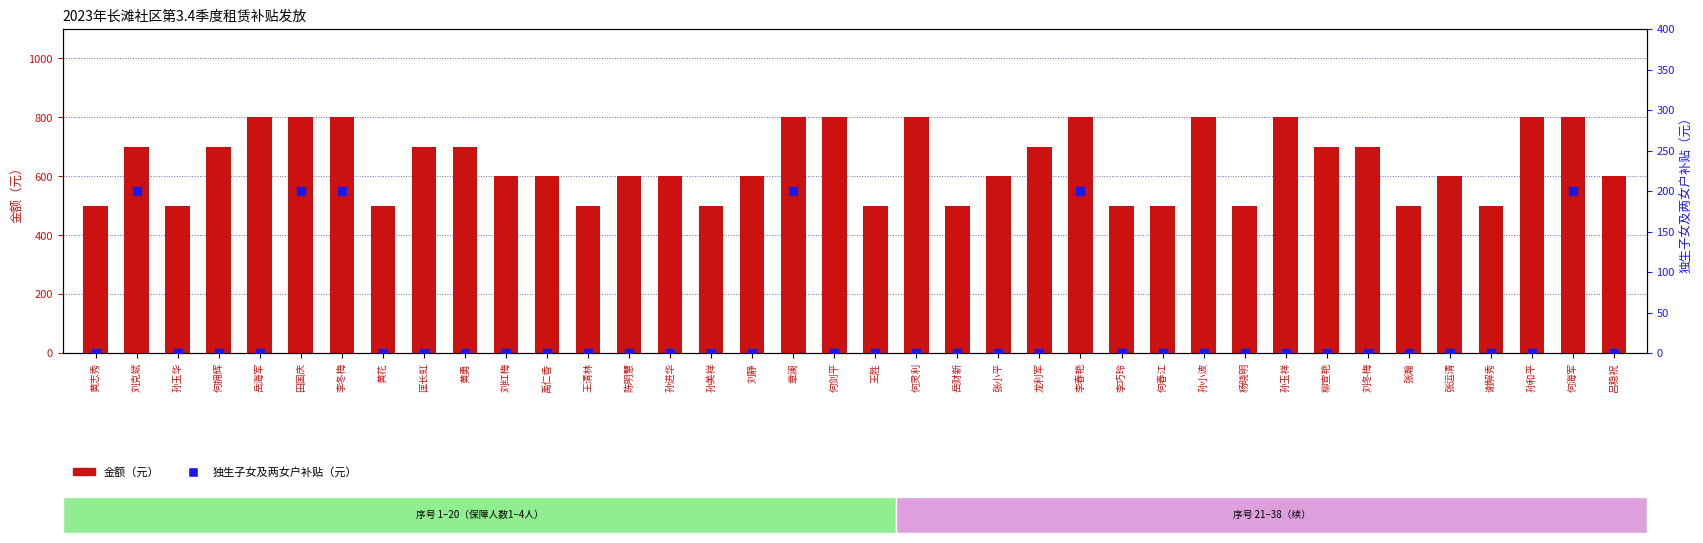

At which category is the sum across all series the highest?

田国庆